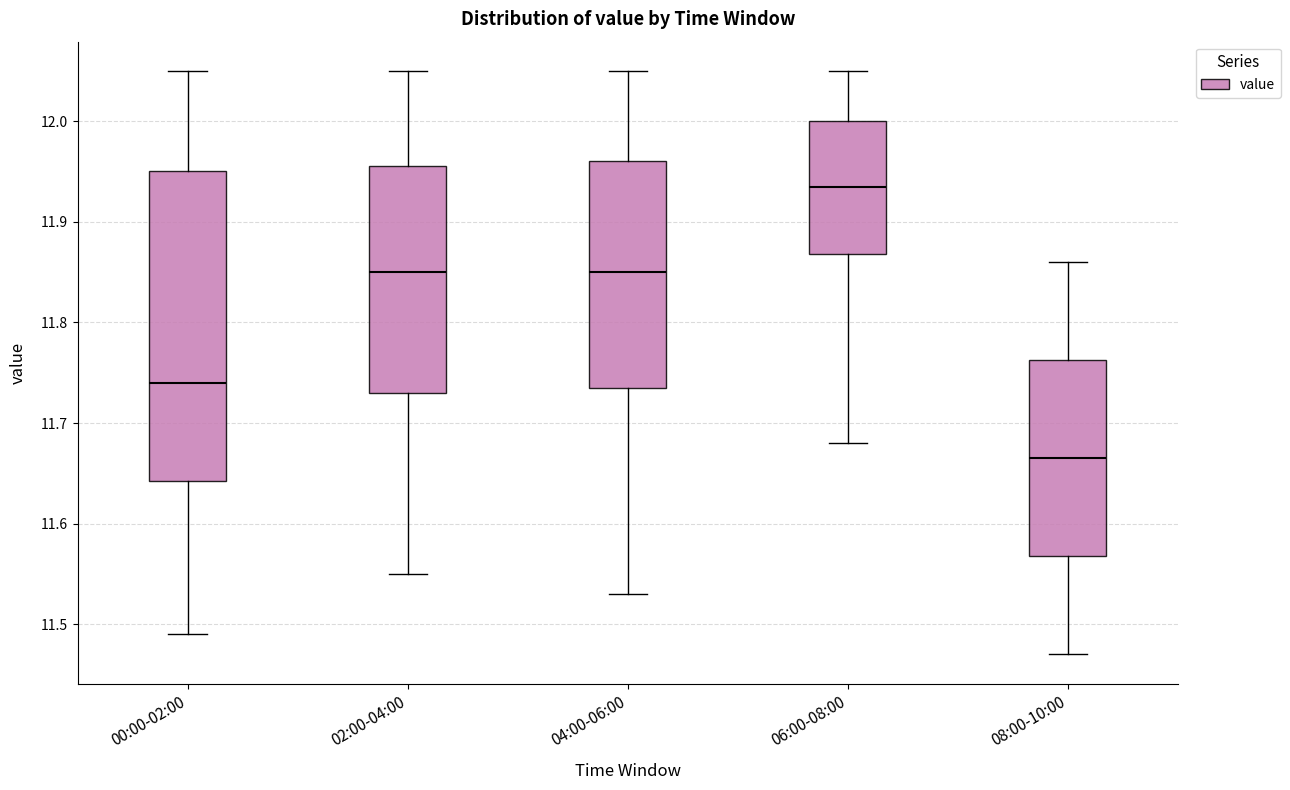

Reading left to right, transcribe this box plot: for each box, give where its median line is, the range the box spans, and where its two whiskers end, as read against the y-axis. The values are not printed on the chart, so give them approximately, as read against the axis.

00:00-02:00: median 11.74, box 11.64 to 11.95, whiskers 11.49 to 12.05
02:00-04:00: median 11.85, box 11.73 to 11.96, whiskers 11.55 to 12.05
04:00-06:00: median 11.85, box 11.74 to 11.96, whiskers 11.53 to 12.05
06:00-08:00: median 11.94, box 11.87 to 12.00, whiskers 11.68 to 12.05
08:00-10:00: median 11.67, box 11.57 to 11.76, whiskers 11.47 to 11.86